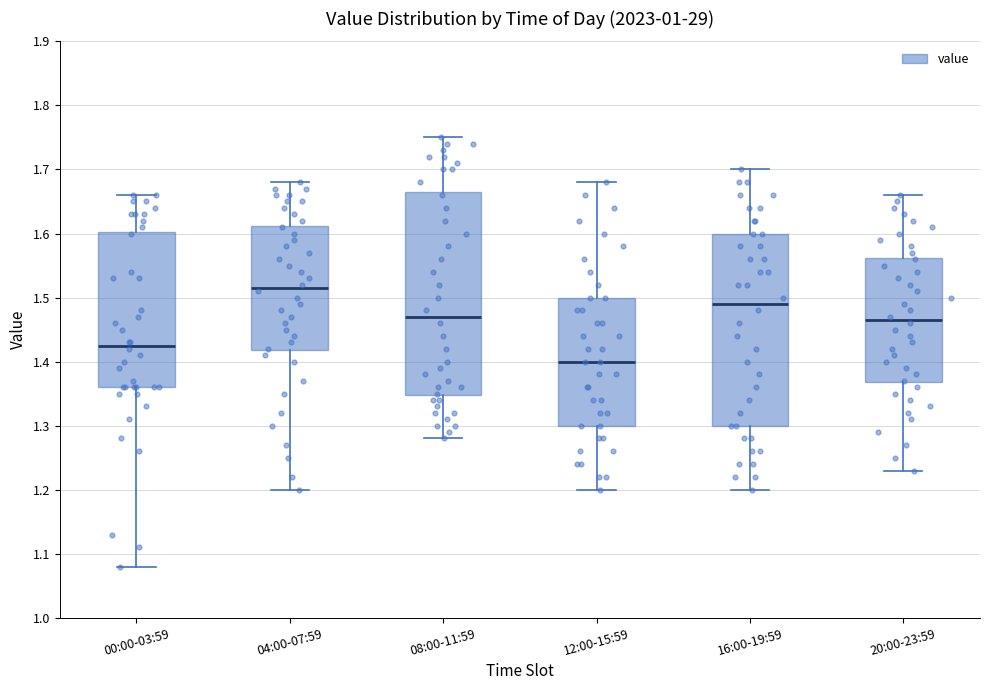

Where is the lower edge of the box for 04:00-07:59 on the y-axis? The values are not printed on the chart, so give them approximately, as read against the axis.

1.42